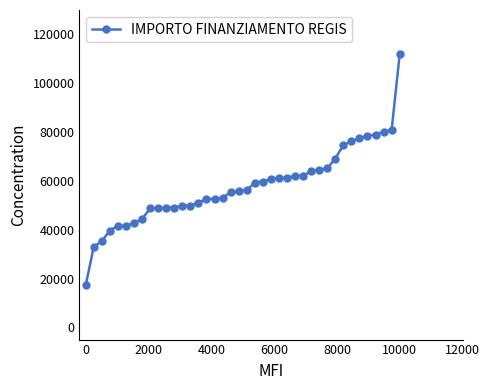

What is the average value?

57899.3